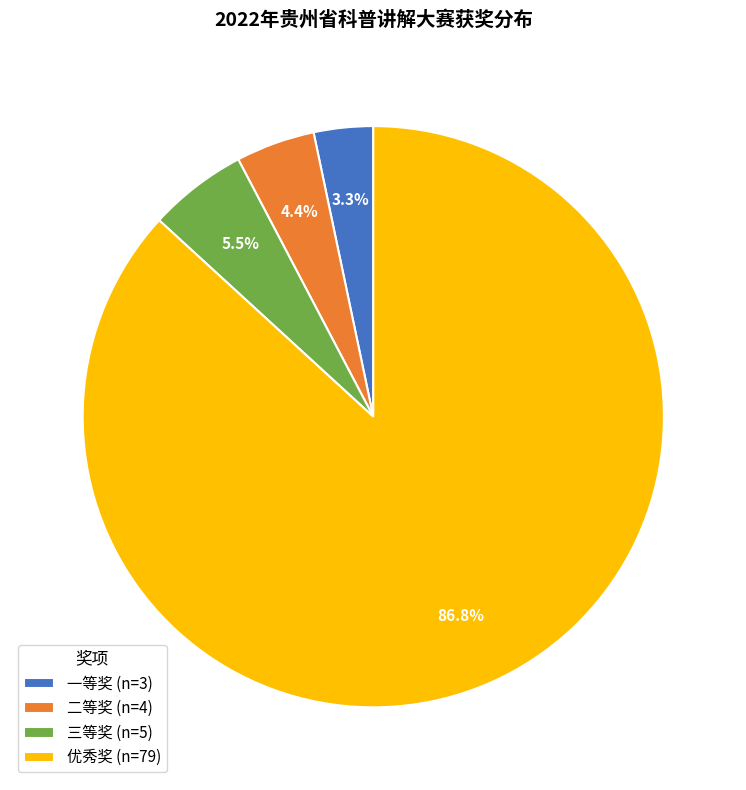

Count the number of slices in the pie.

4